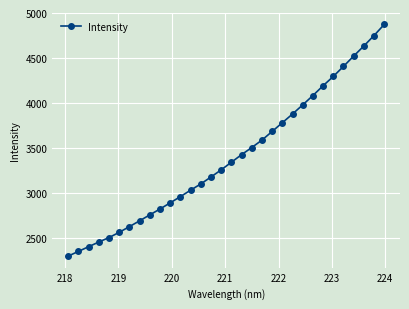

True or false: the data has more than 2 interior local peaks.

False